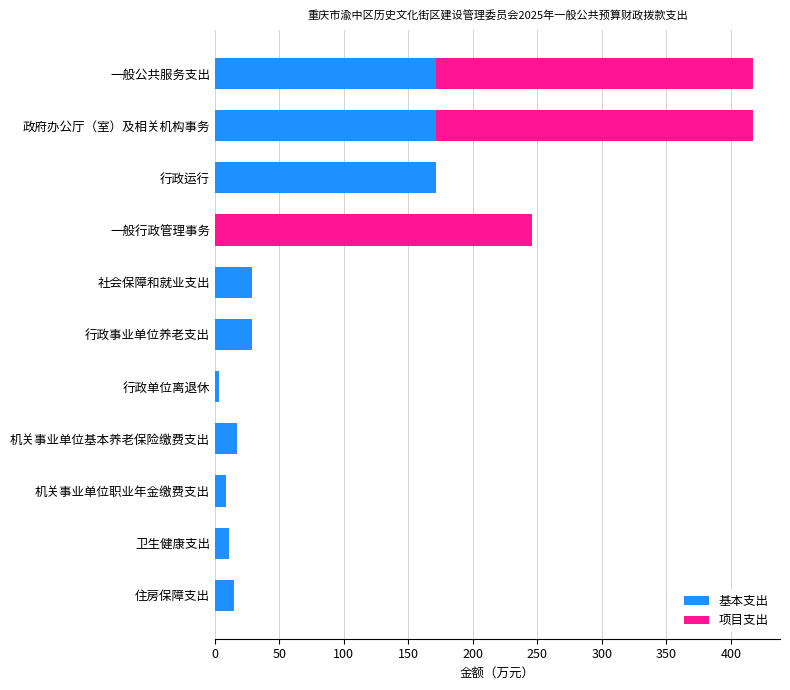

What is the approximate value of 基本支出 at 社会保障和就业支出?

28.7